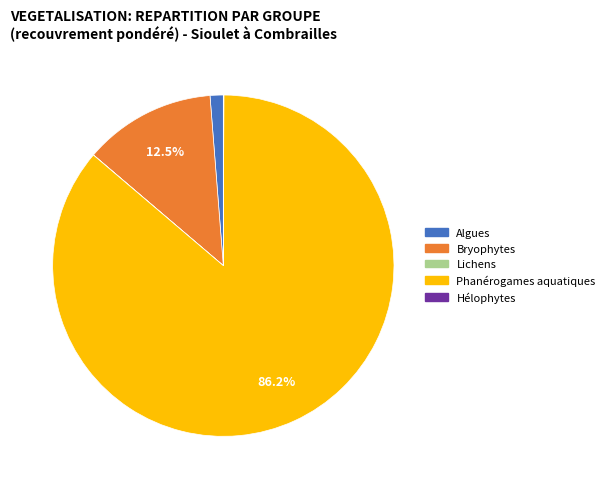

What is the largest slice in the pie chart?

Phanérogames aquatiques